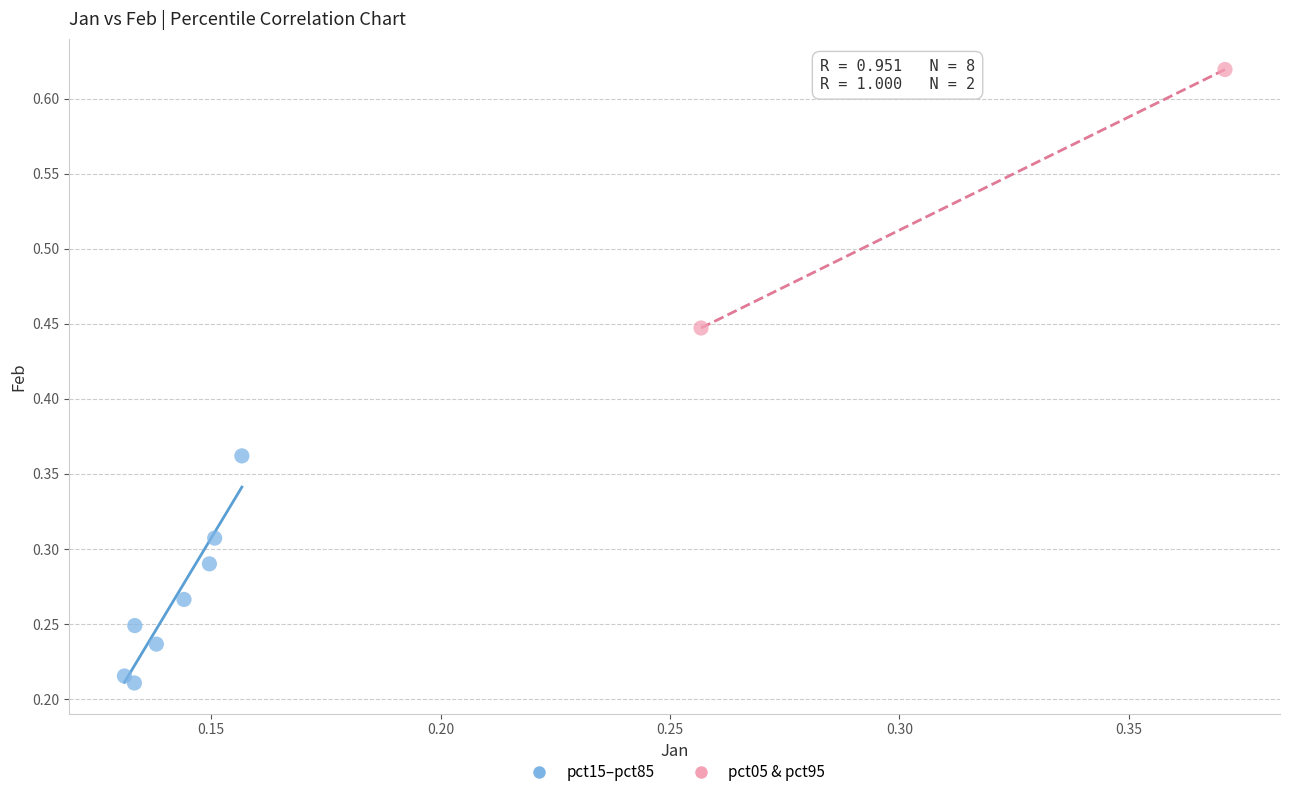

What are all the series names shown in the legend?

pct15–pct85, pct05 & pct95